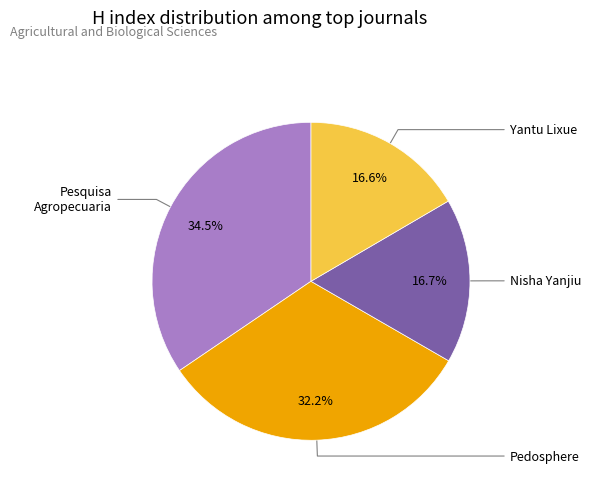

Is there a majority slice in this chart?

No